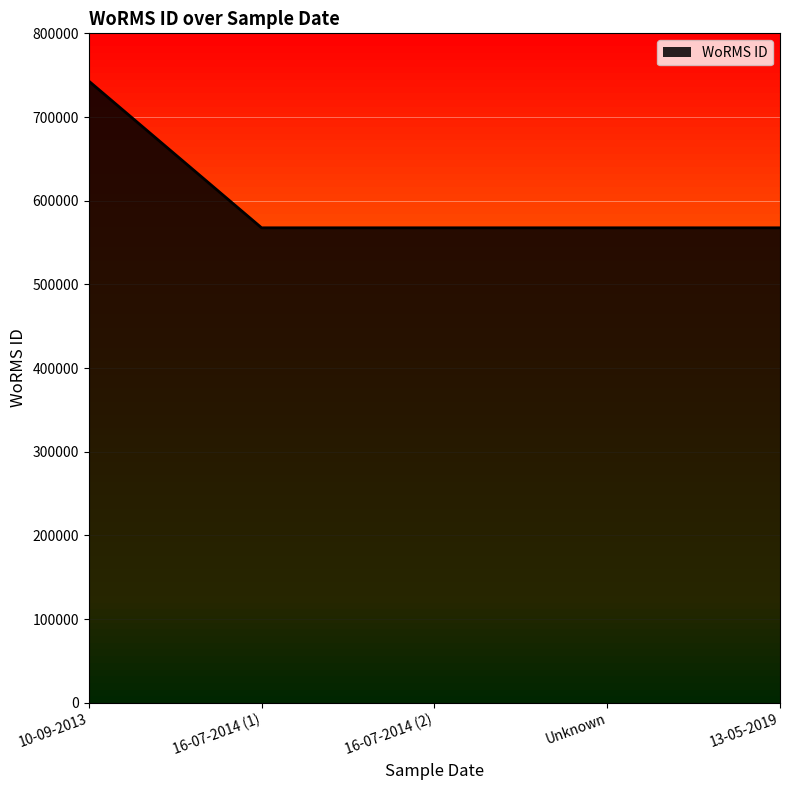

What is the difference between the maximum and minimum values?

175401